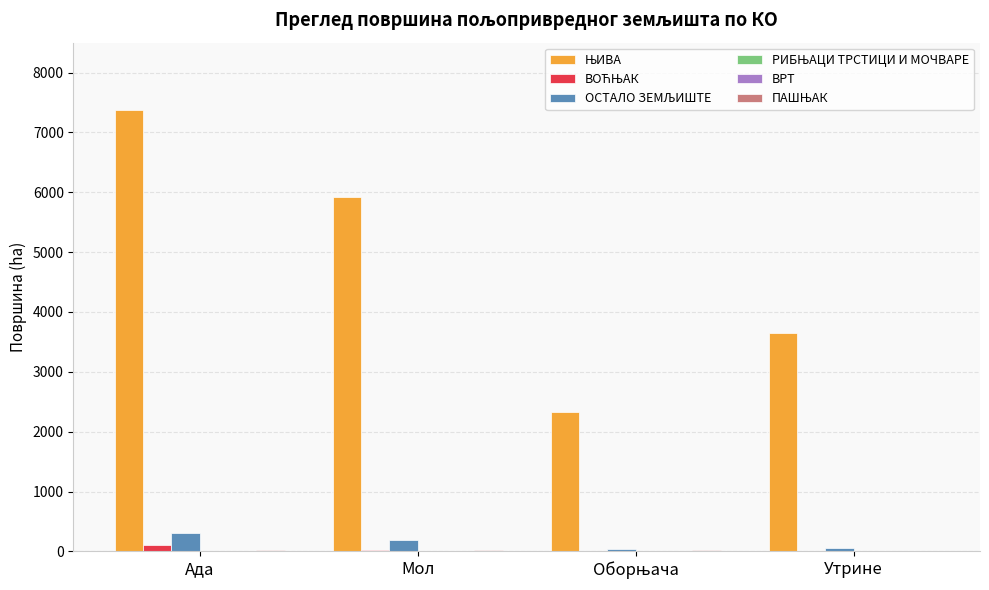

What is the greatest value displayed?

7378.9